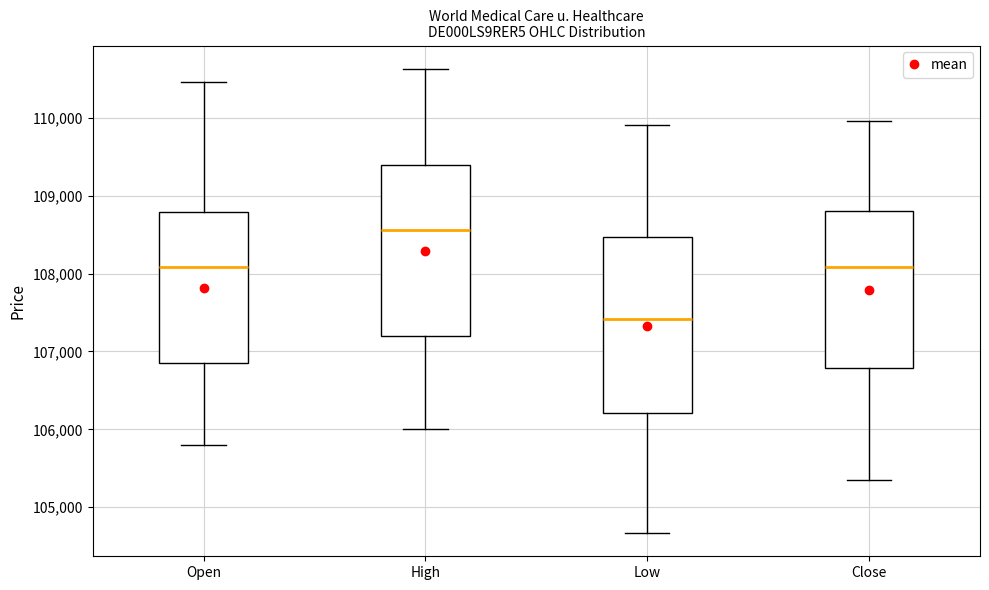

Where does the median line of the box for Low sit on the y-axis? The values are not printed on the chart, so give them approximately, as read against the axis.

107400